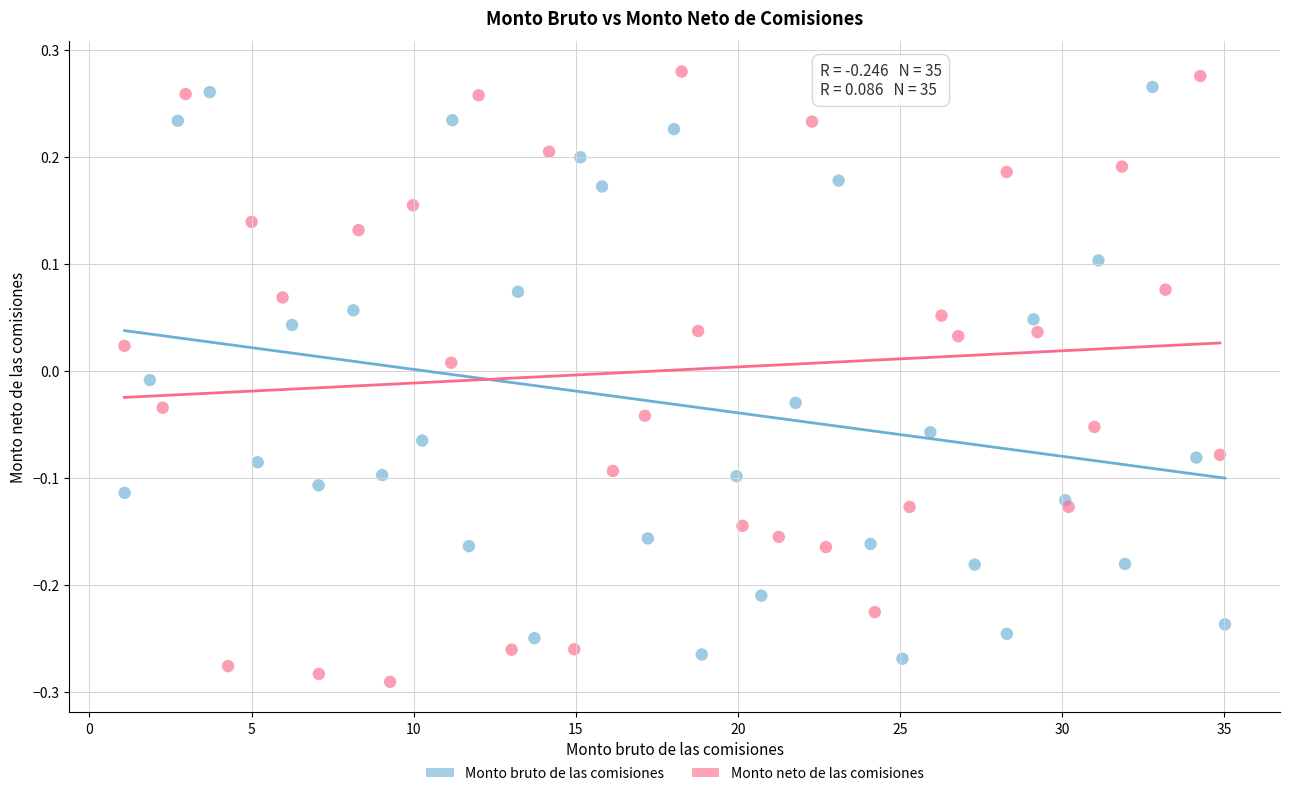

Which series has the largest Y range (max minus min)?

Monto neto de las comisiones